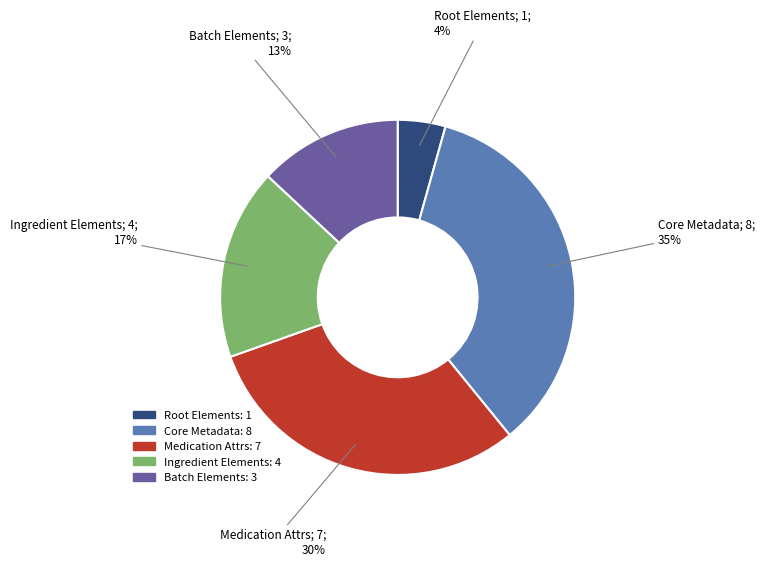

Is there any slice that represents more than half of the pie?

No